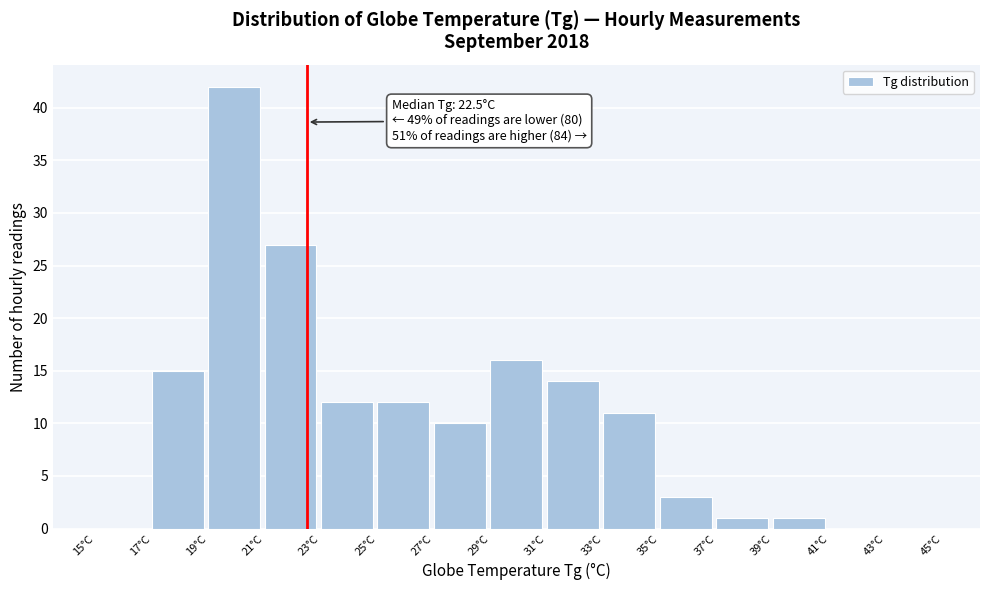

Which range on the x-axis has the tallest bar?

19 to 21